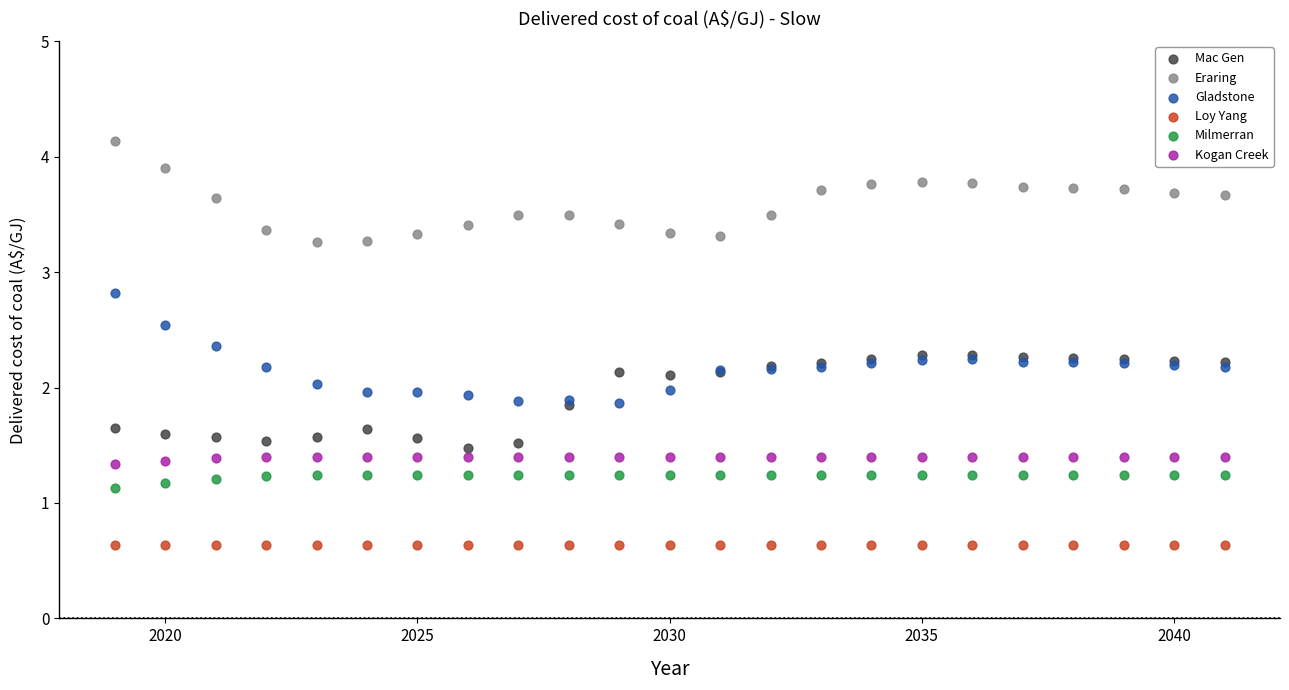

Which series contains the highest Y value?

Eraring